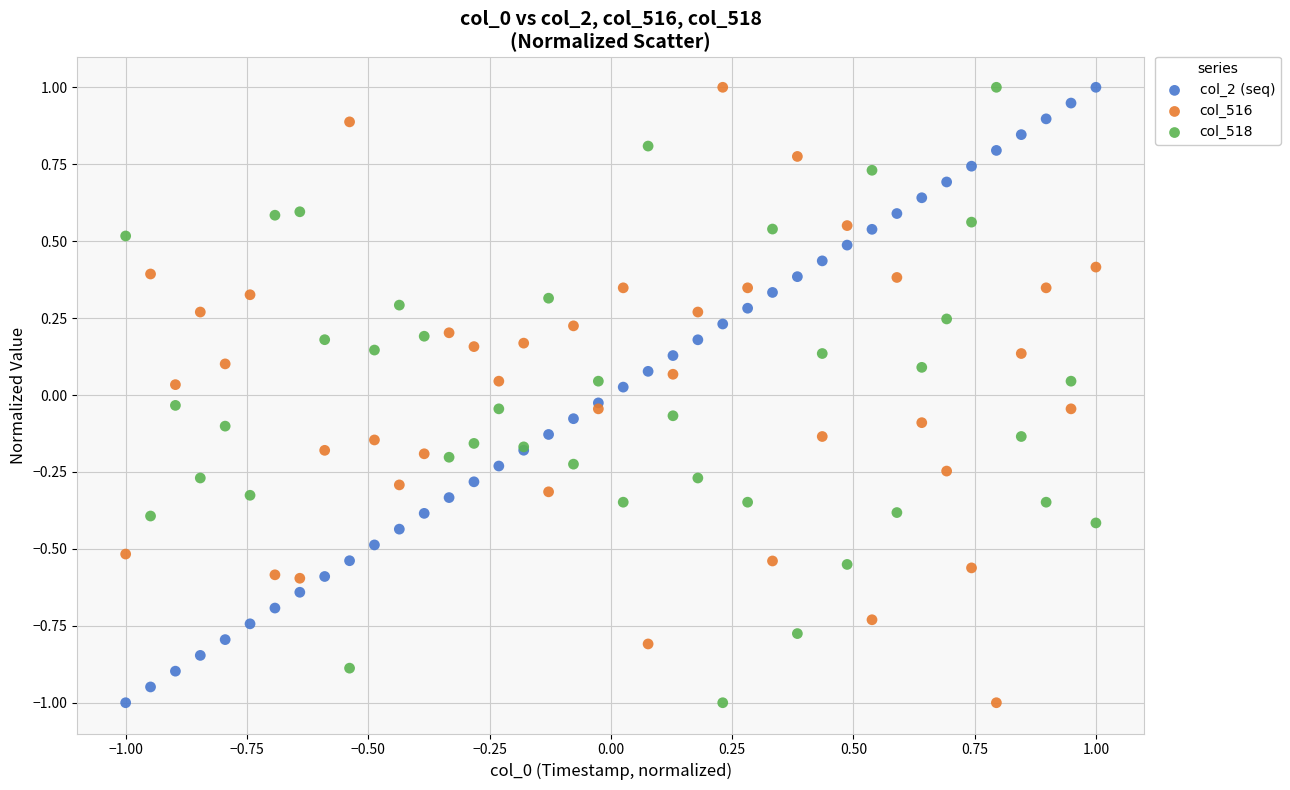

What is the X range (max minus min) for the scatter plot?

2.0